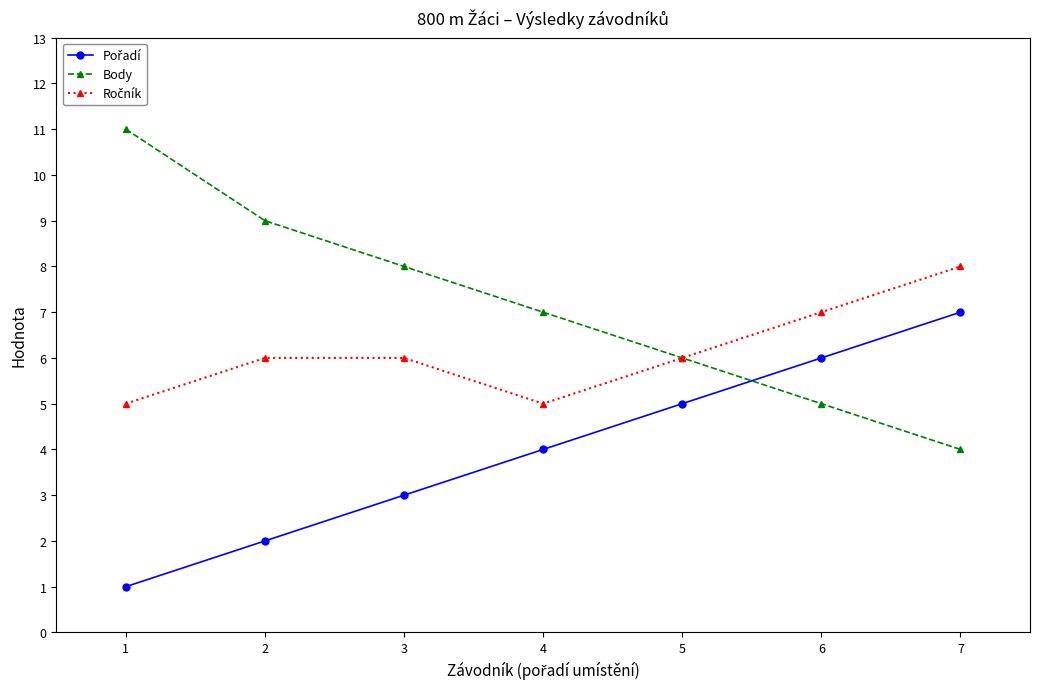

True or false: Body has more than 1 points higher than both neighbors.

False